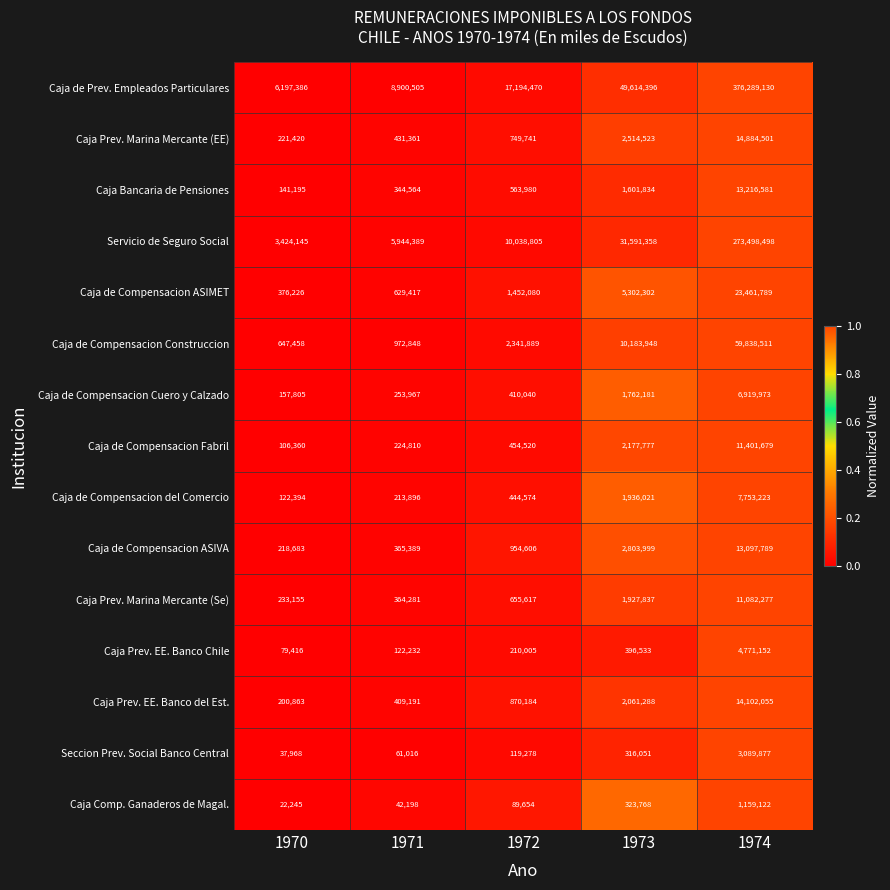

Which series has the widest spread of values?

Caja de Prev. Empleados Particulares